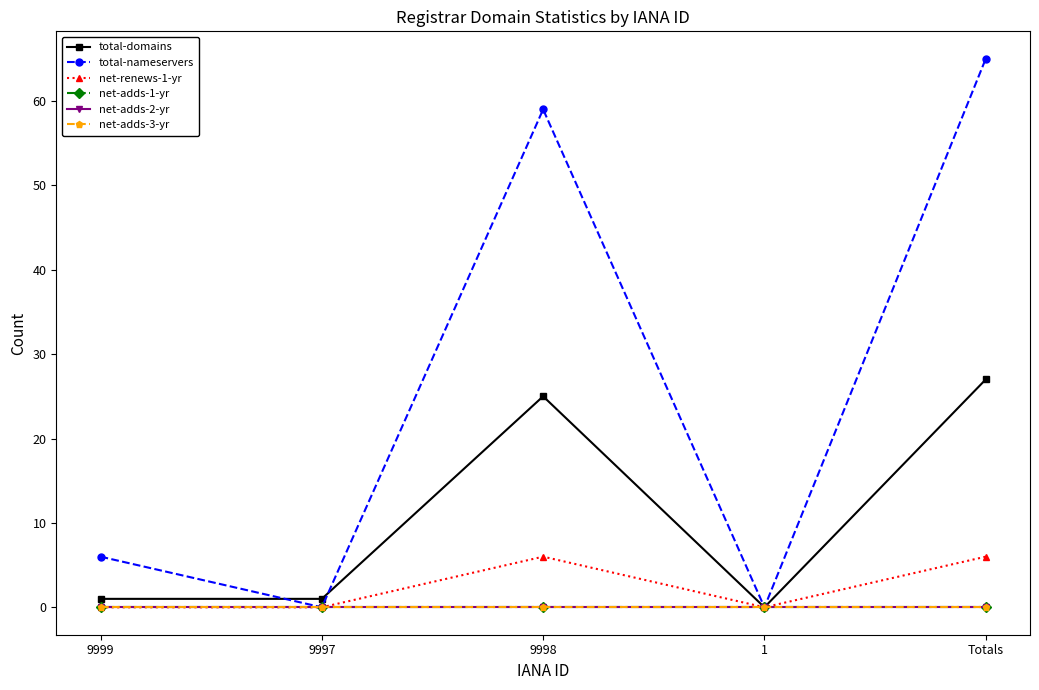

Is this an area chart (filled region under the line)?

No